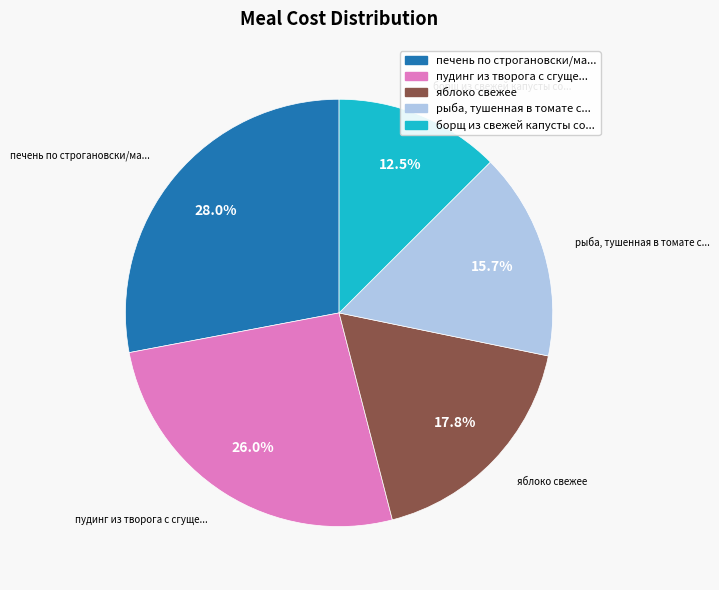

Is there any slice that represents more than half of the pie?

No